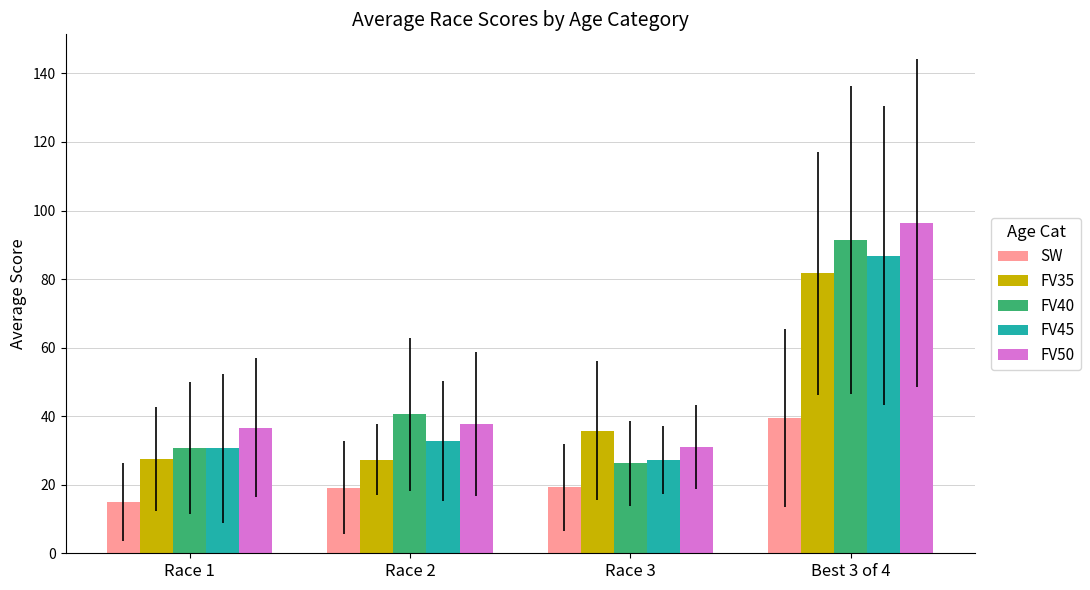

How many groups of bars are there?

4